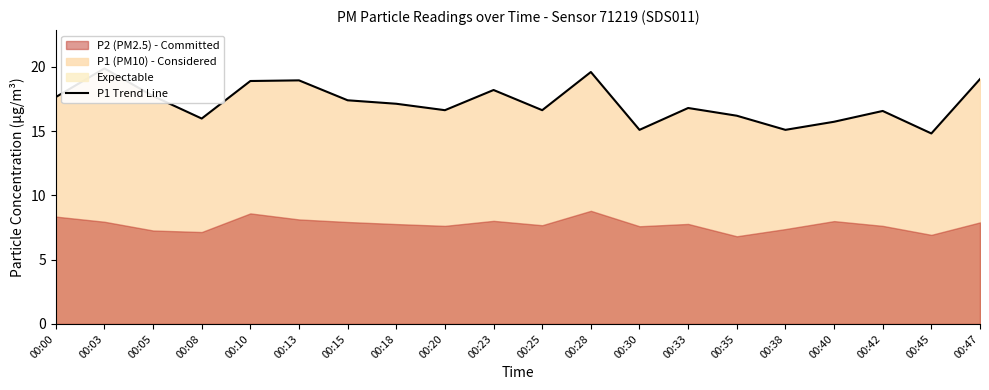

Reading right to left, list all the values displayed in this chart.

00:47=19.1	00:45=14.8	00:42=16.6	00:40=15.7	00:38=15.1	00:35=16.2	00:33=16.8	00:30=15.1	00:28=19.6	00:25=16.6	00:23=18.2	00:20=16.6	00:18=17.1	00:15=17.4	00:13=18.9	00:10=18.9	00:08=16.0	00:05=17.7	00:03=19.9	00:00=17.6